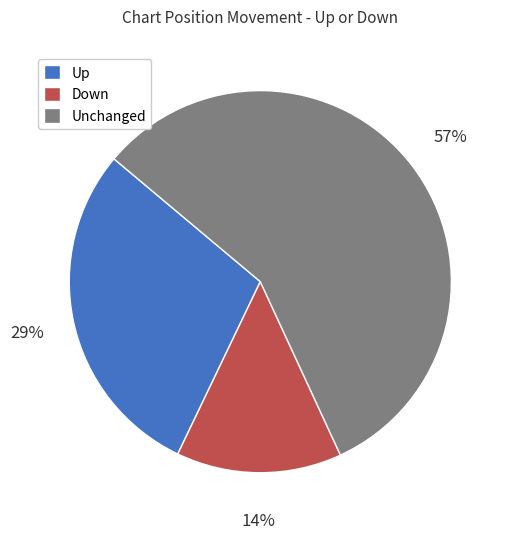

Is there any slice that represents more than half of the pie?

Yes